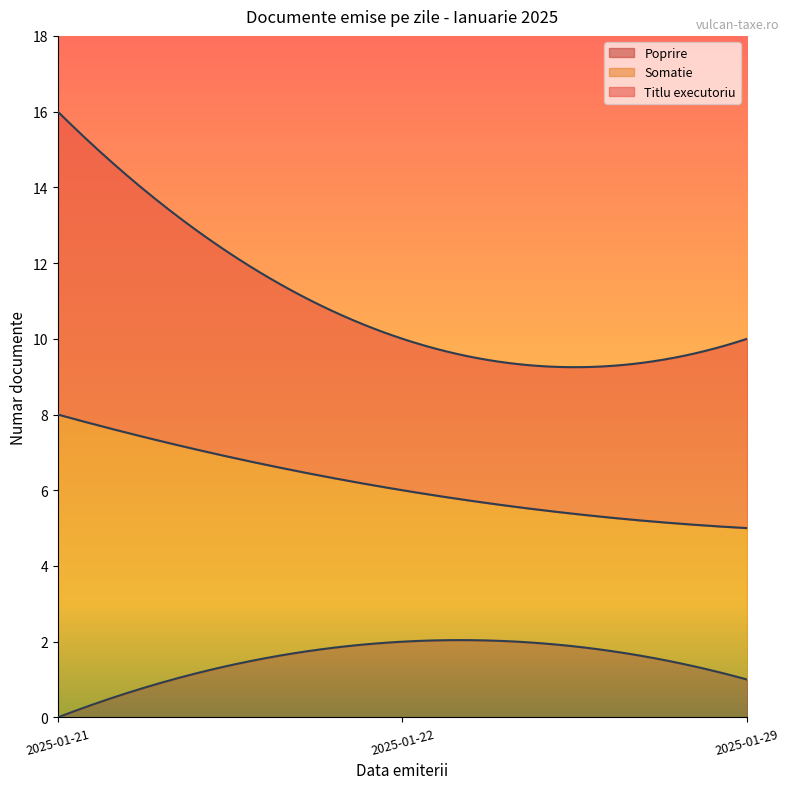

True or false: Somatie and Titlu executoriu intersect in this chart.

False